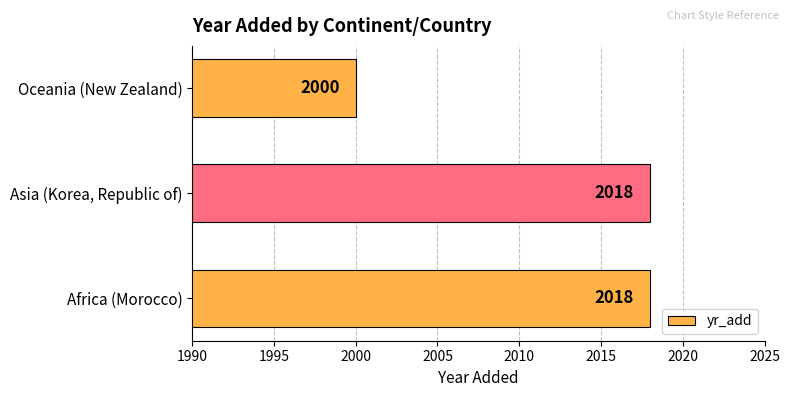

True or false: the data shows 690 at Oceania (New Zealand).

False